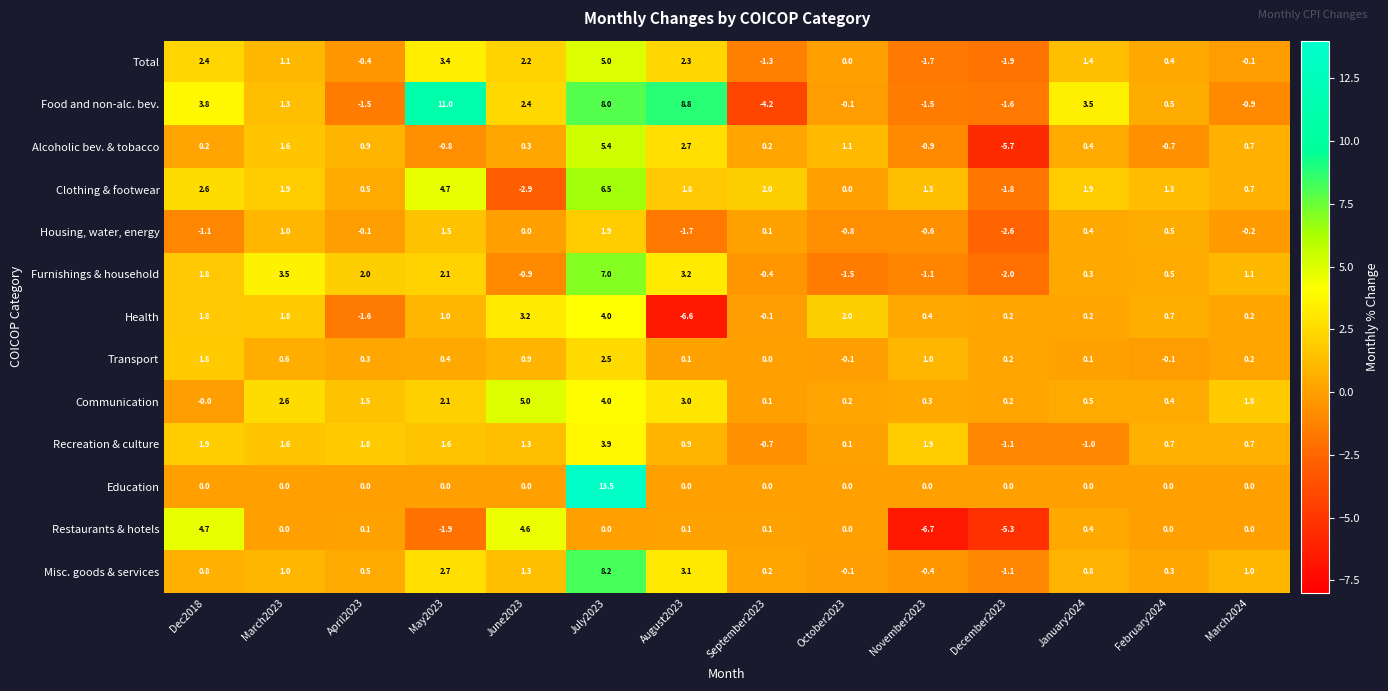

True or false: Clothing & footwear has a value of 4.7 at May2023.

True